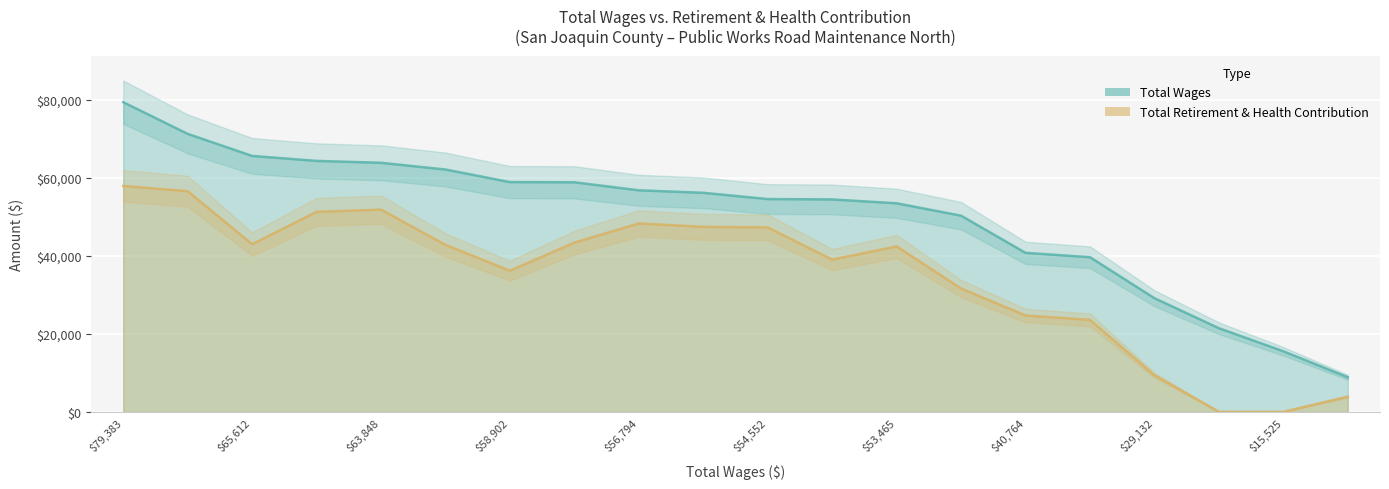

True or false: Total Retirement & Health Contribution and Total Wages cross at least once.

False